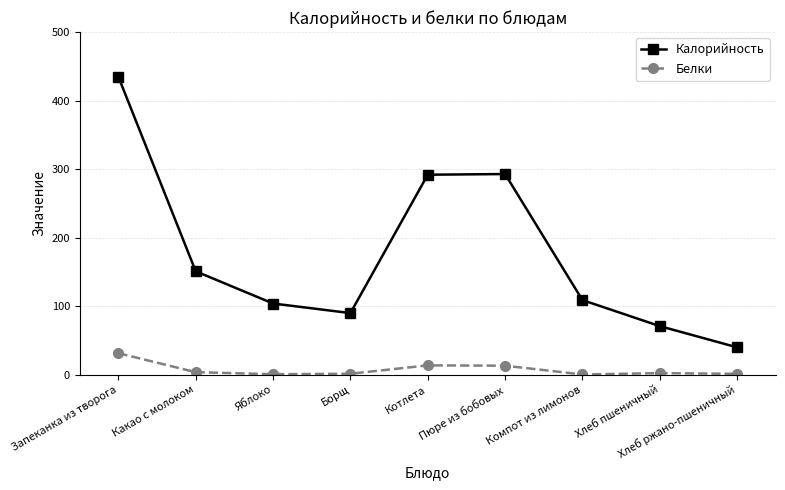

What are all the series names shown in the legend?

Калорийность, Белки